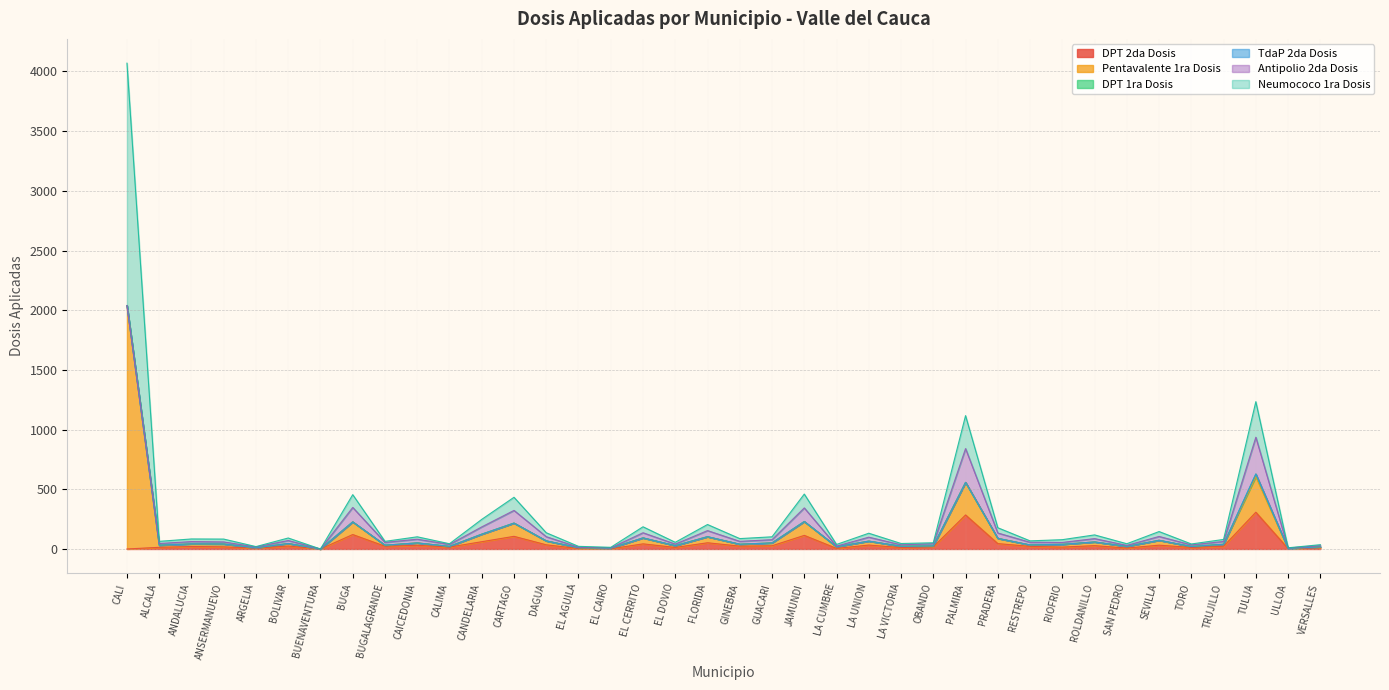

Where is Pentavalente 1ra Dosis nearest to the value 1019?

TULUA